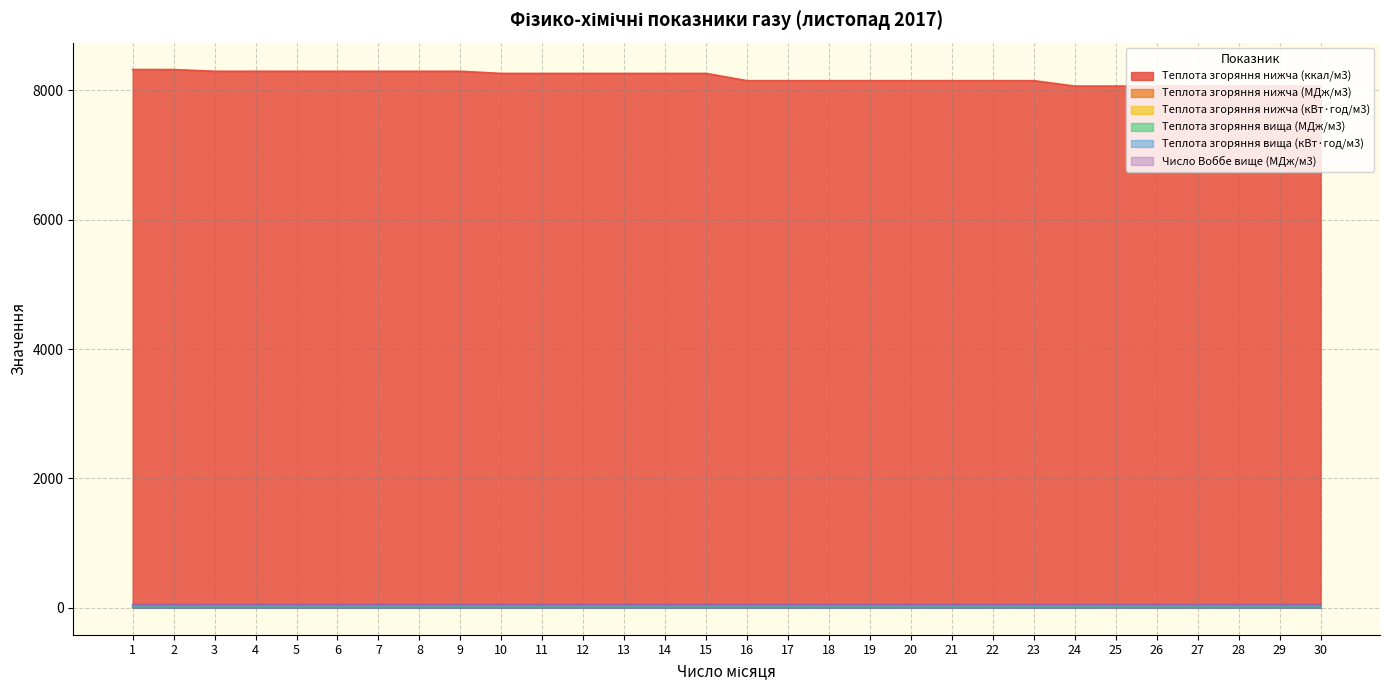

What value does the Теплота згоряння вища (МДж/м3) series have at 1?

38.6